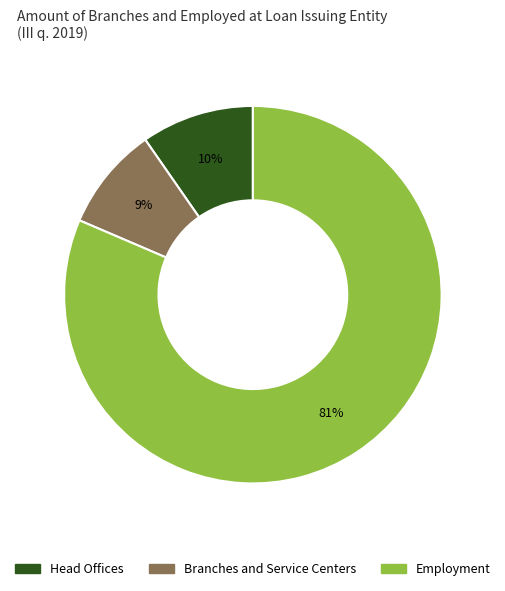

To the nearest percent, what portion does Branches and Service Centers represent?

9%